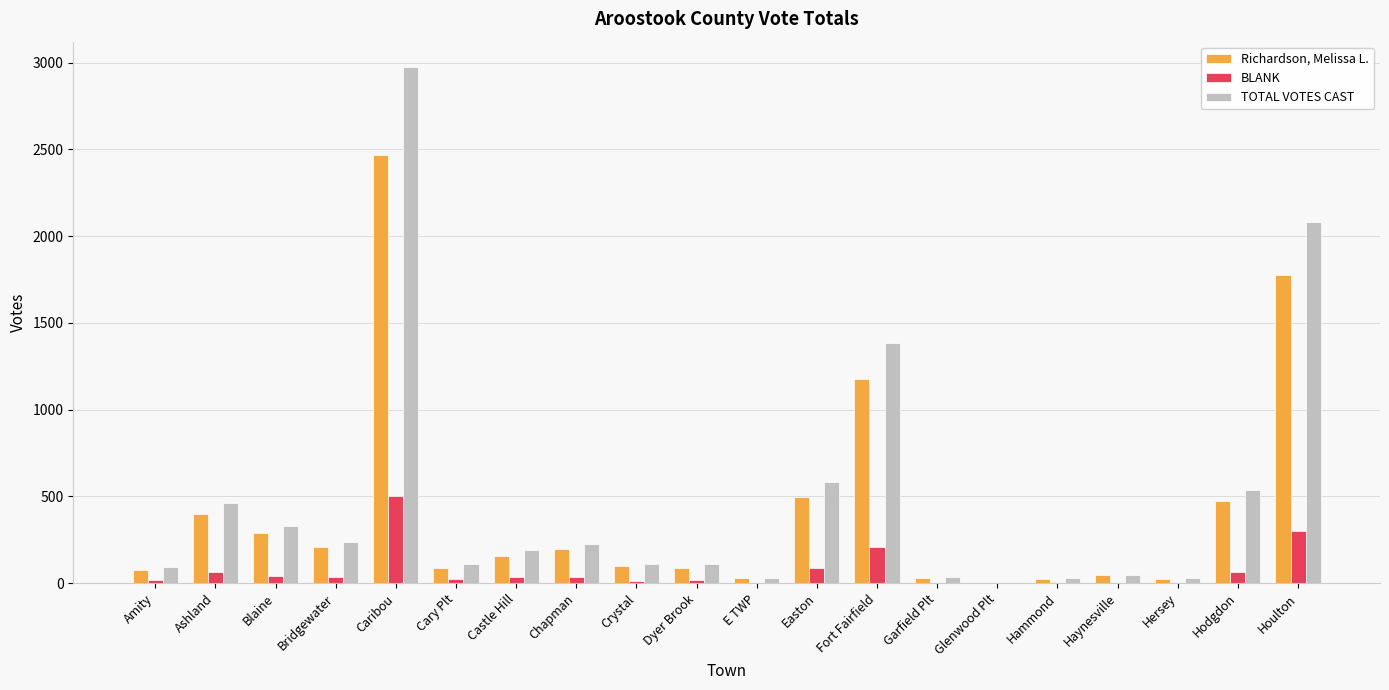

What is the total value across all series at Garfield Plt?

68